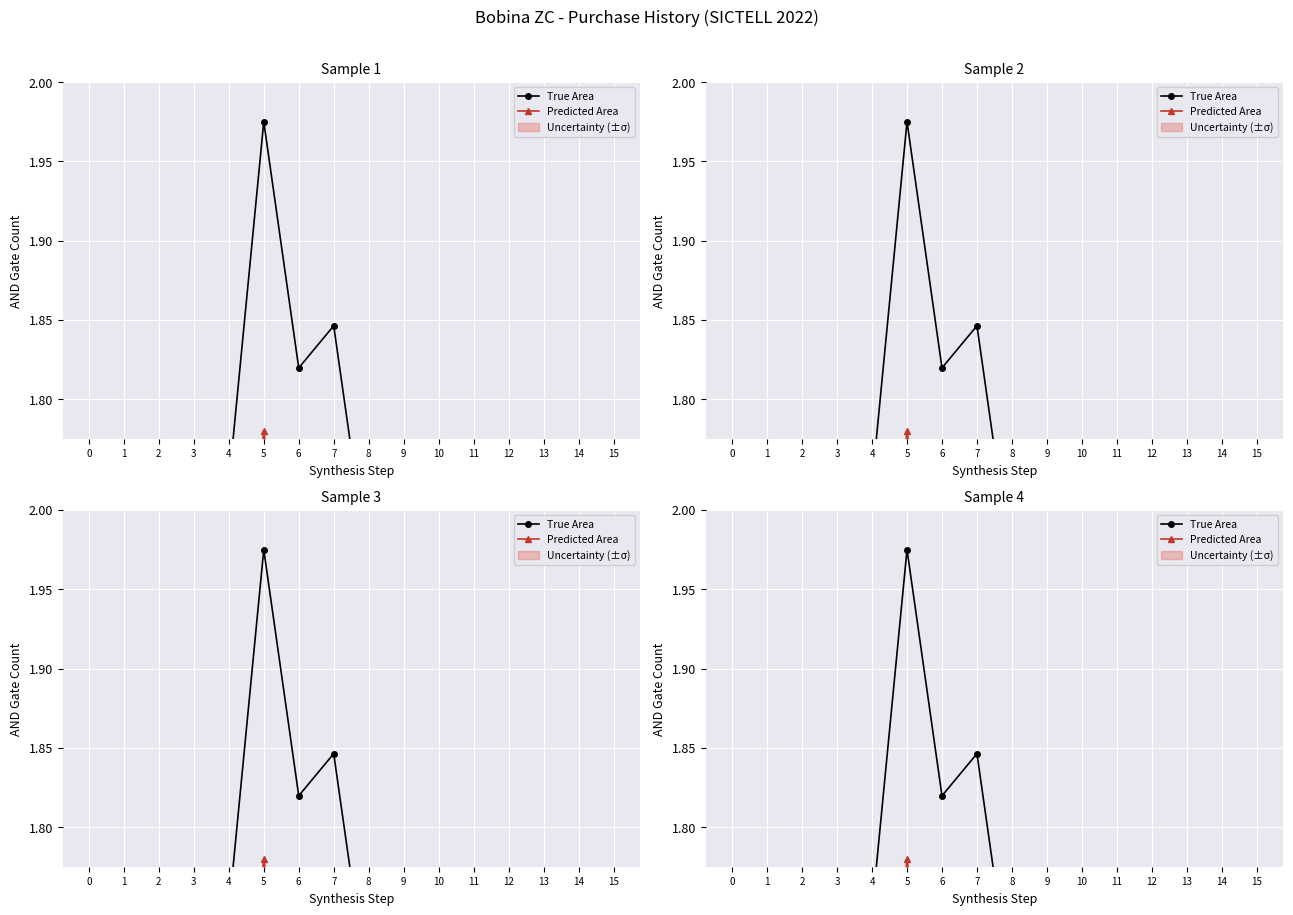

The value of Predicted Area at 0 is 0.6. True or false?

False